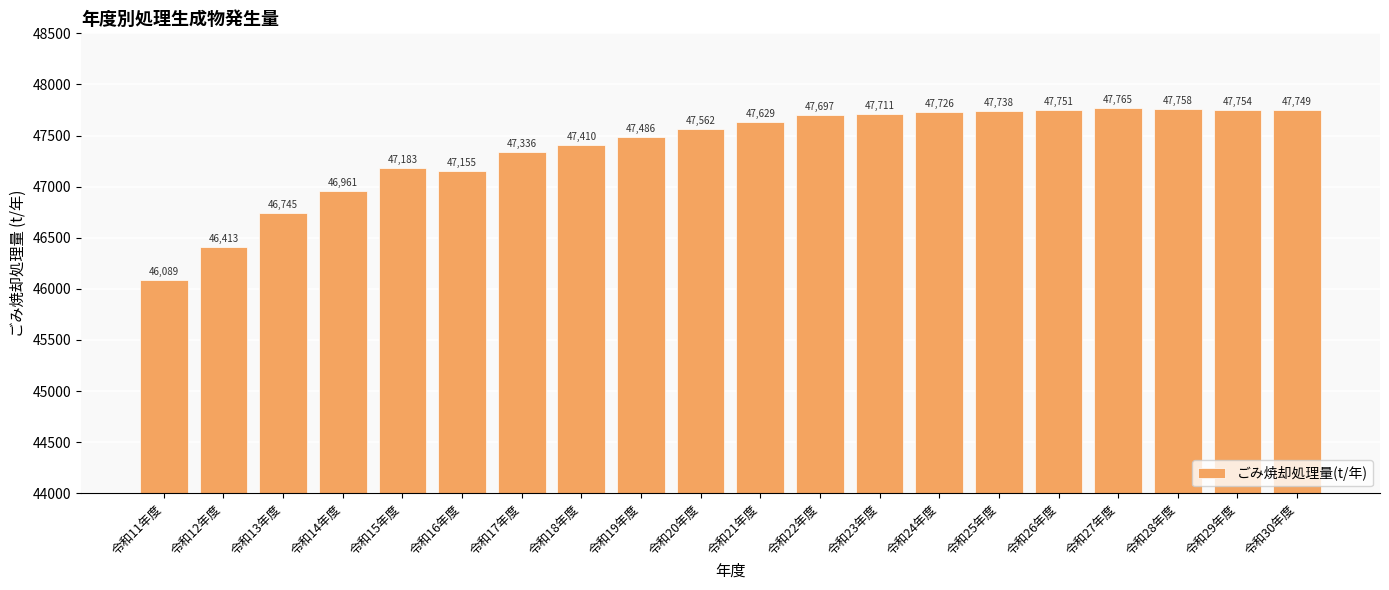

The value at 令和22年度 is 85431. True or false?

False